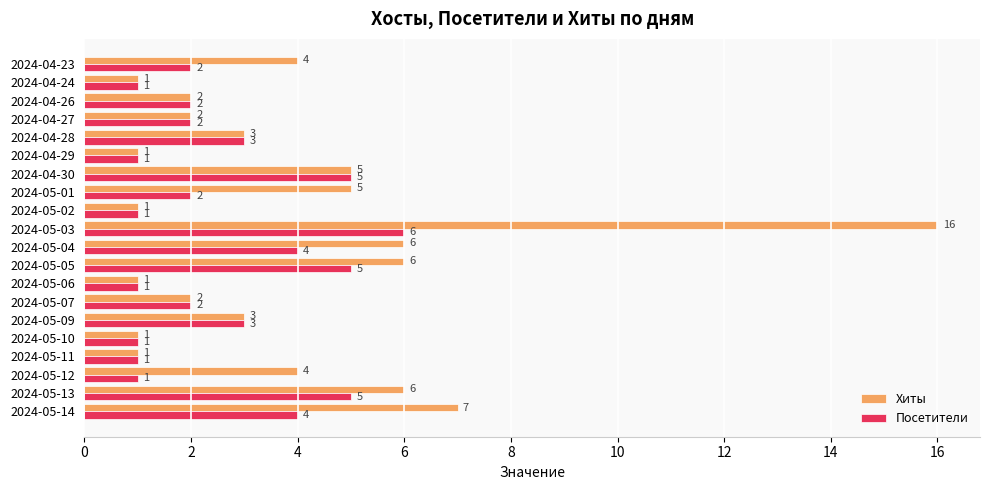

True or false: Хиты has a value of 1 at 2024-04-24.

True